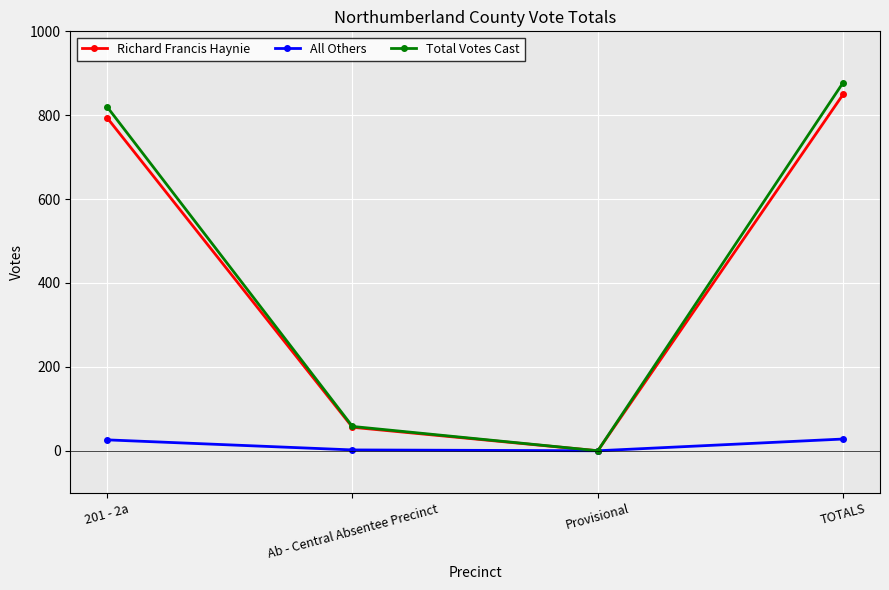

Does the chart display data point markers on the line(s)?

Yes